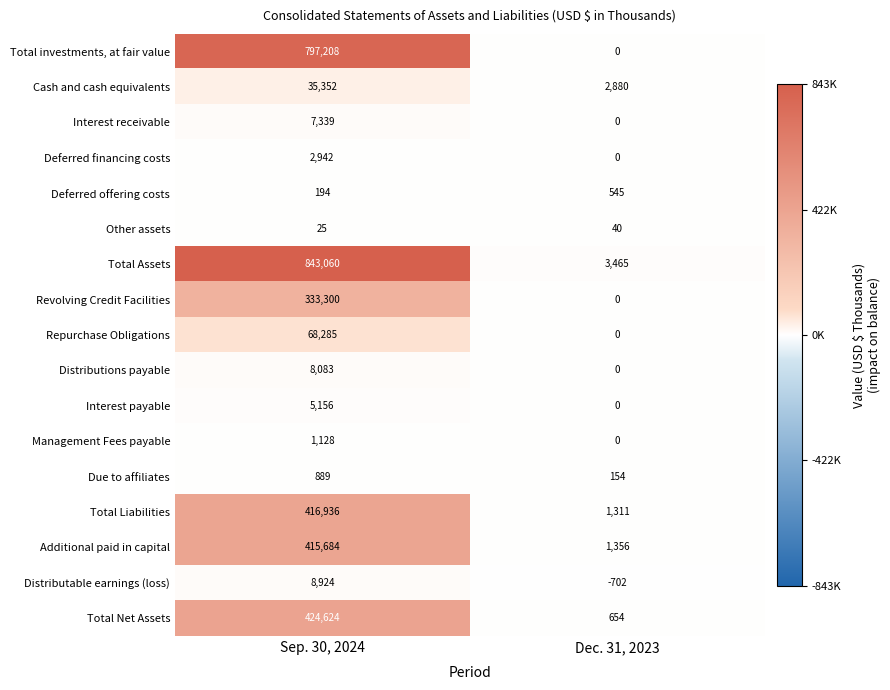

How many positive values does the Total investments, at fair value series have?

1